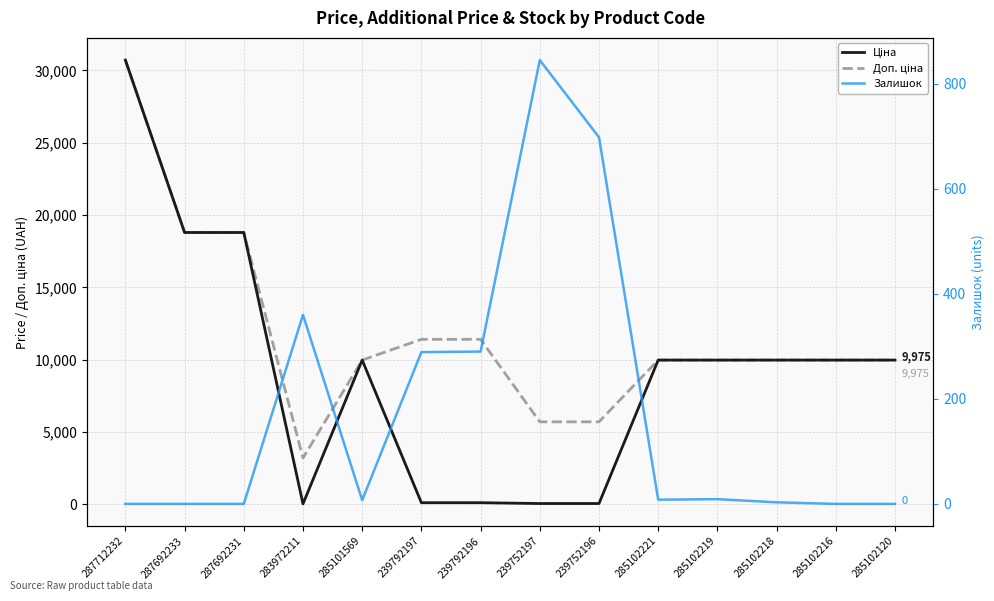

How many series are shown in this chart?

3